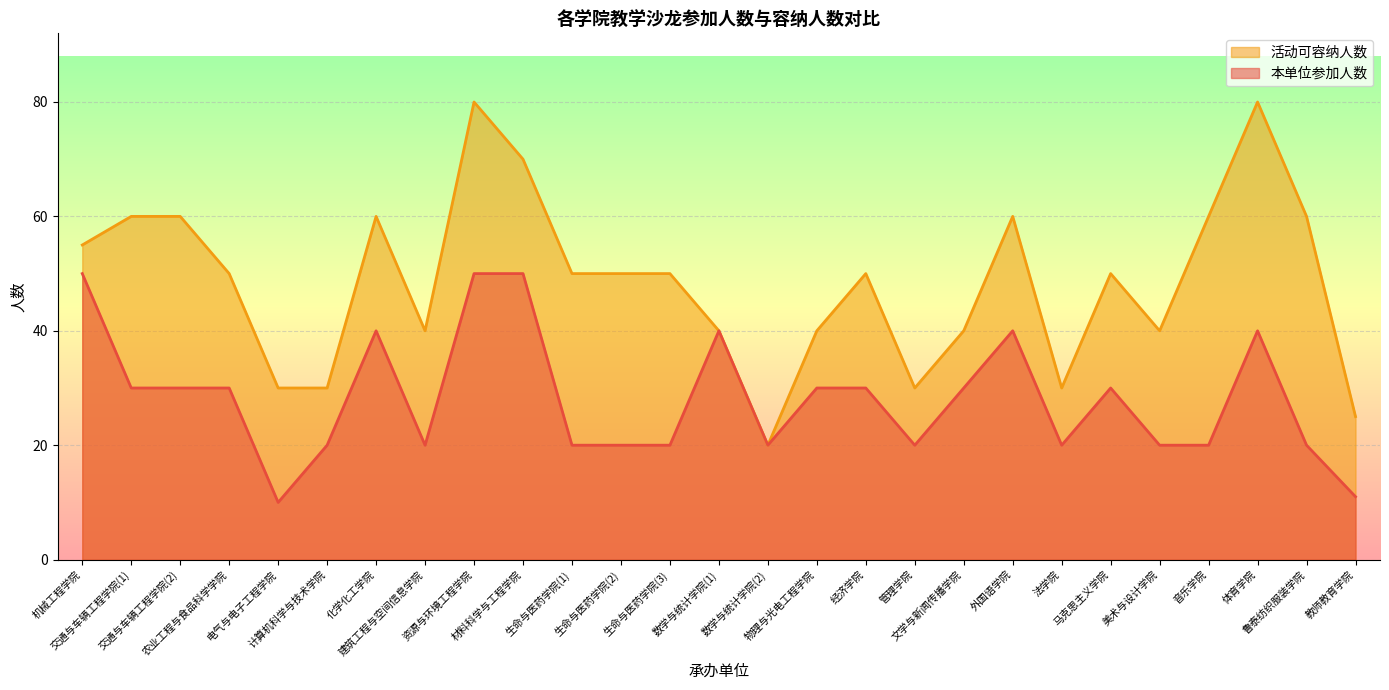

At which label is 本单位参加人数 closest to 30?

交通与车辆工程学院(1)